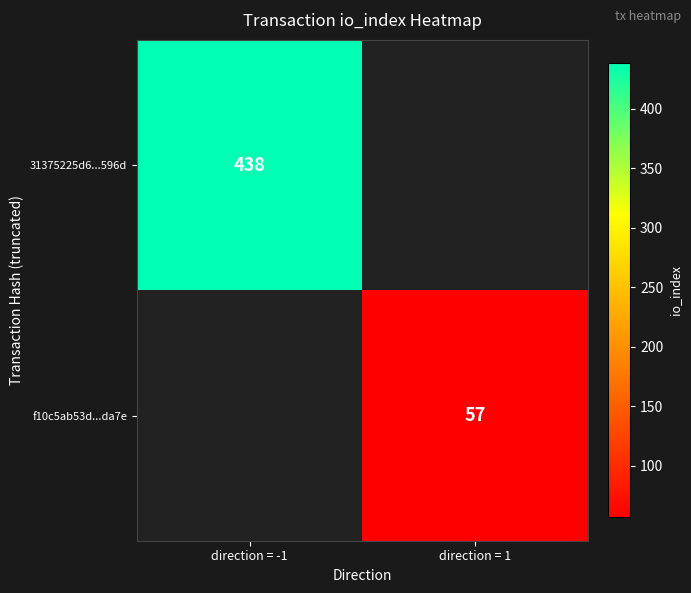

The 31375225d6...596d series shows 105 at direction = -1. True or false?

False